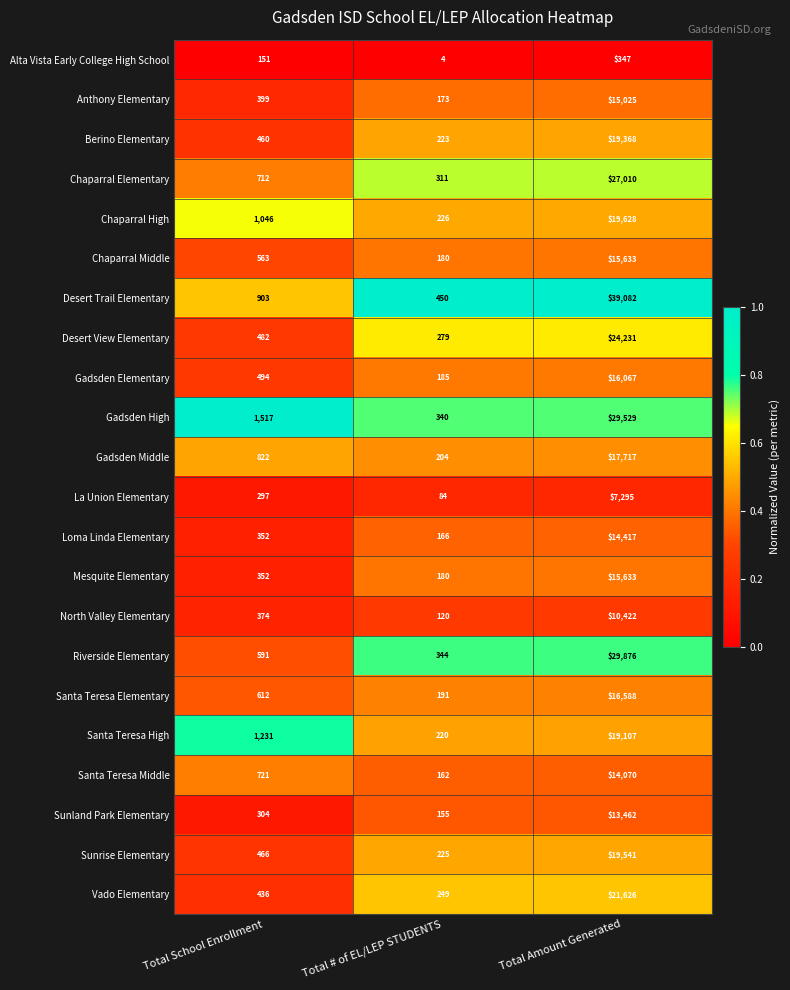

At which category does the chart reach its peak across all series?

Total Amount Generated